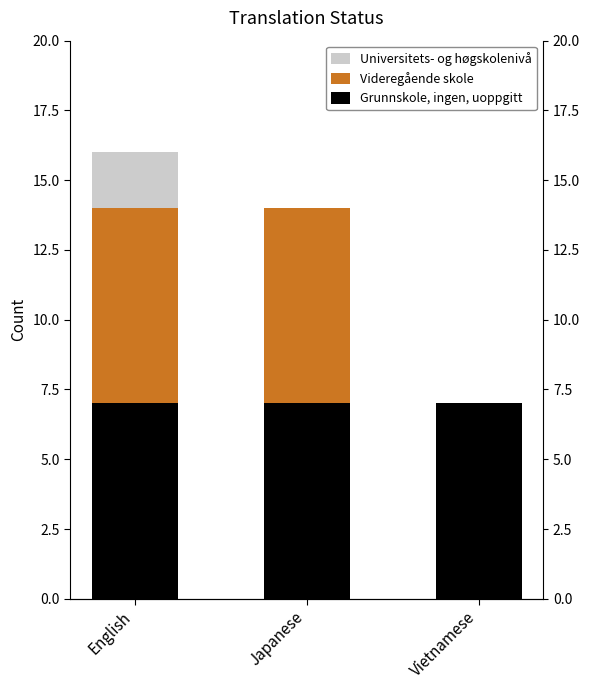

The value of Grunnskole, ingen, uoppgitt at Vietnamese is 3. True or false?

False